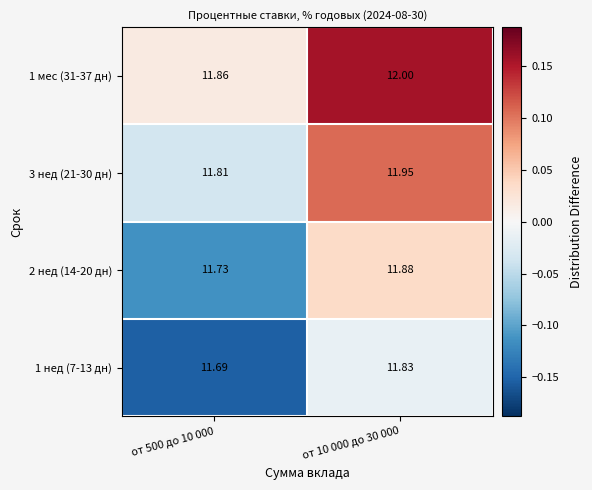

Is the value of 1 мес (31-37 дн) at от 10 000 до 30 000 greater than the value of 3 нед (21-30 дн) at от 10 000 до 30 000?

Yes